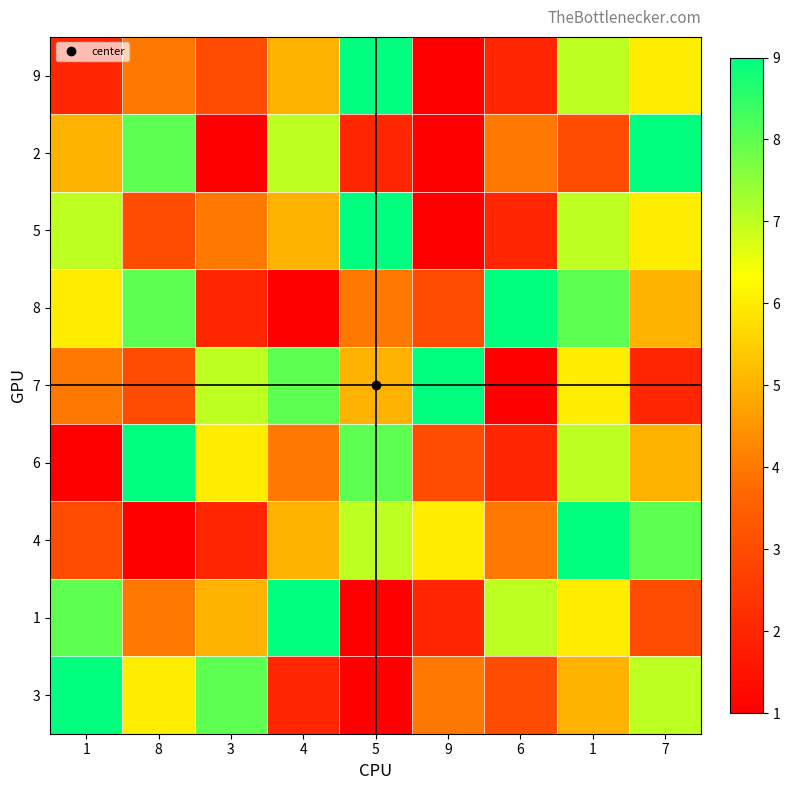

List the series in order of their peak value, highest first.

9, 2, 5, 8, 7, 6, 4, 1, 3